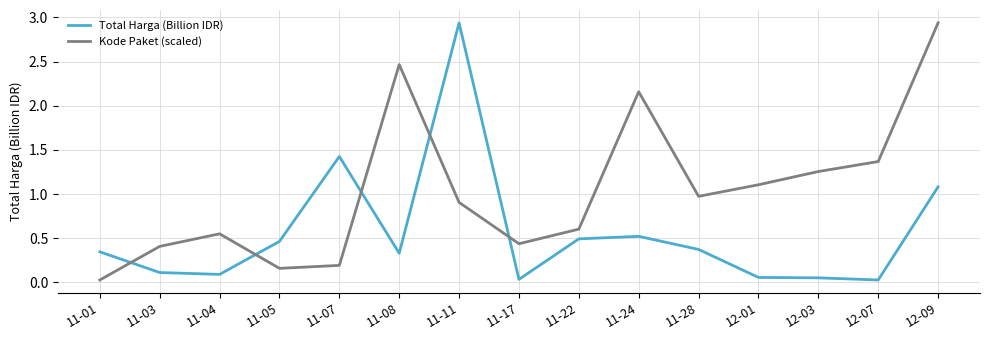

How many times do Kode Paket (scaled) and Total Harga (Billion IDR) cross each other?

5